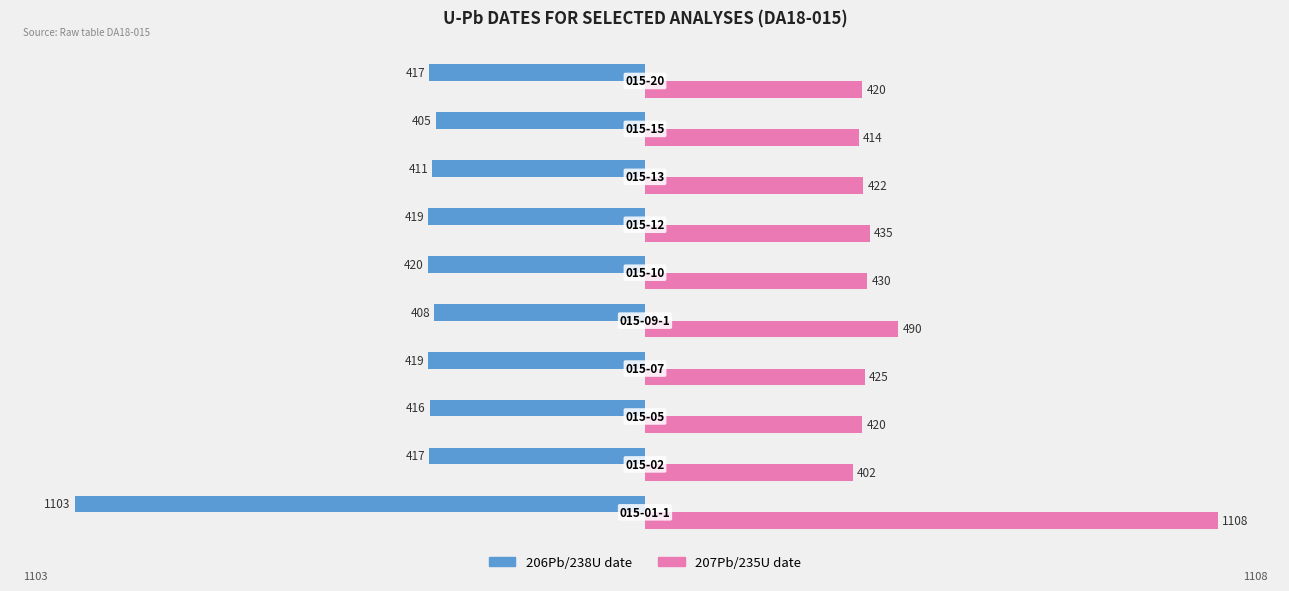

List the series in order of their overall mean, lowest first.

206Pb/238U date, 207Pb/235U date